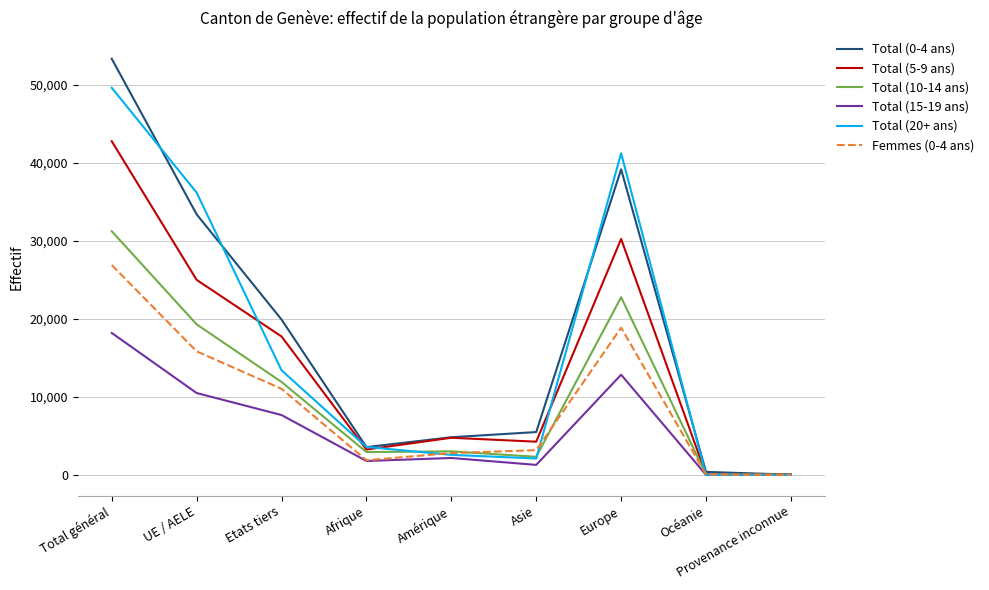

Which series changed the most between Afrique and Europe?

Total (20+ ans)